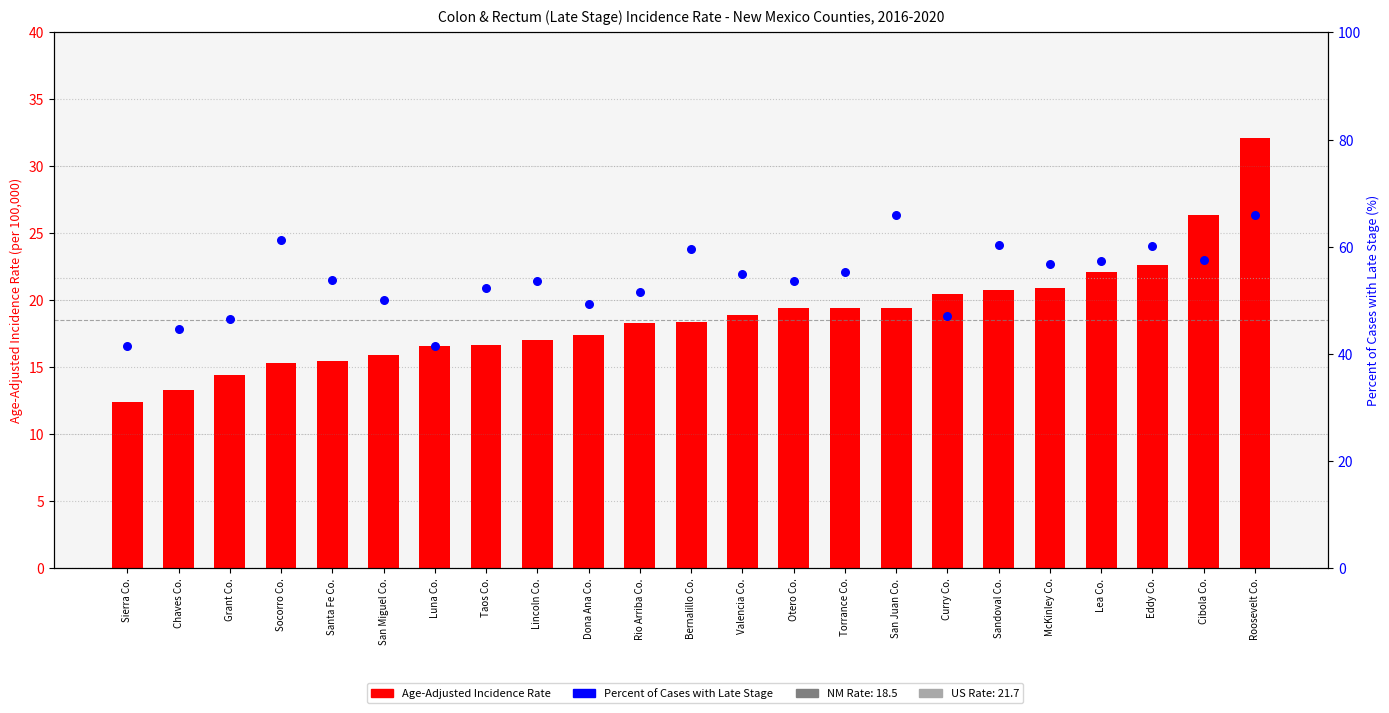

Is the value of Percent of Cases with Late Stage at Dona Ana Co. greater than the value of Age-Adjusted Incidence Rate at Eddy Co.?

Yes